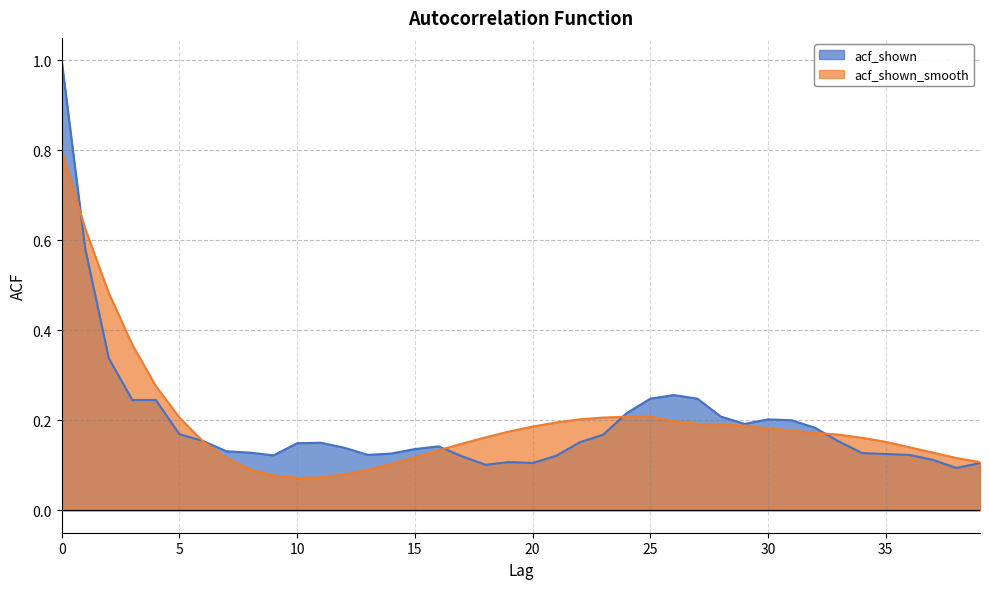

Which has a higher value, 5 or 35?

5